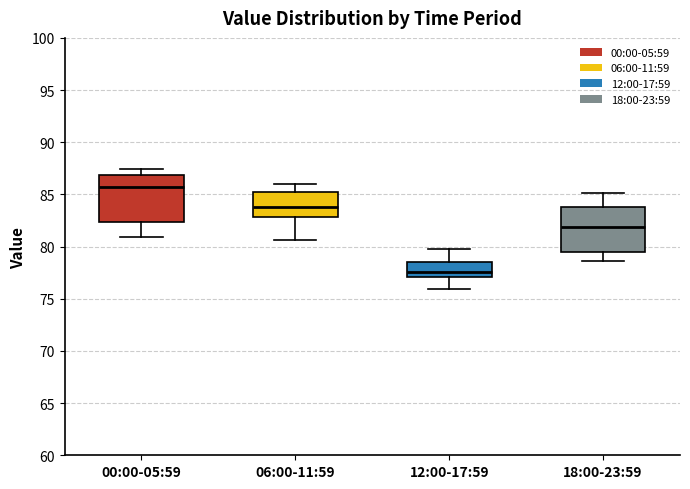

Reading left to right, transcribe this box plot: for each box, give where its median line is, the range the box spans, and where its two whiskers end, as read against the y-axis. The values are not printed on the chart, so give them approximately, as read against the axis.

00:00-05:59: median 85.5, box 82.5 to 87.0, whiskers 81.0 to 87.5
06:00-11:59: median 84.0, box 83.0 to 85.0, whiskers 80.5 to 86.0
12:00-17:59: median 77.5, box 77.0 to 78.5, whiskers 76.0 to 80.0
18:00-23:59: median 82.0, box 79.5 to 84.0, whiskers 78.5 to 85.0